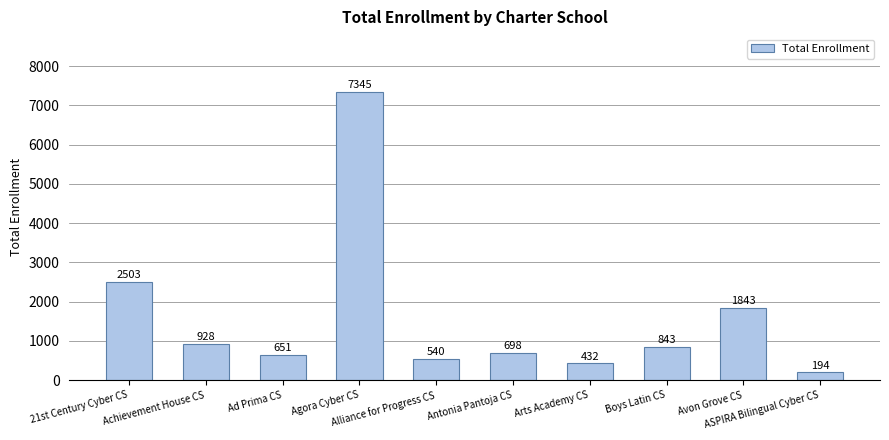

What is the label of the 6th bar from the left?

Antonia Pantoja CS